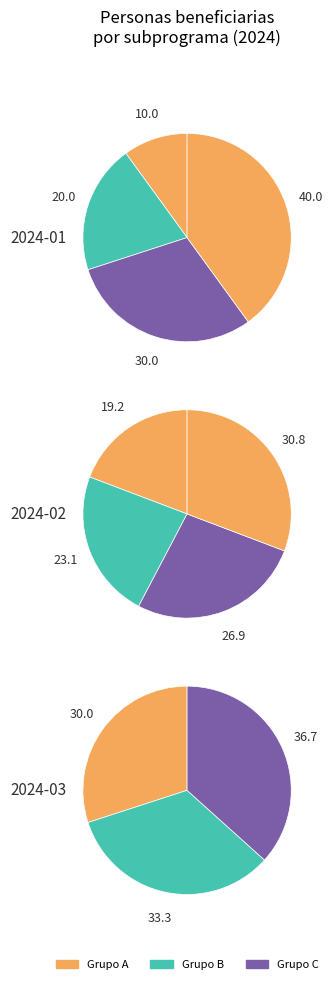

Count the number of slices in the pie.

11